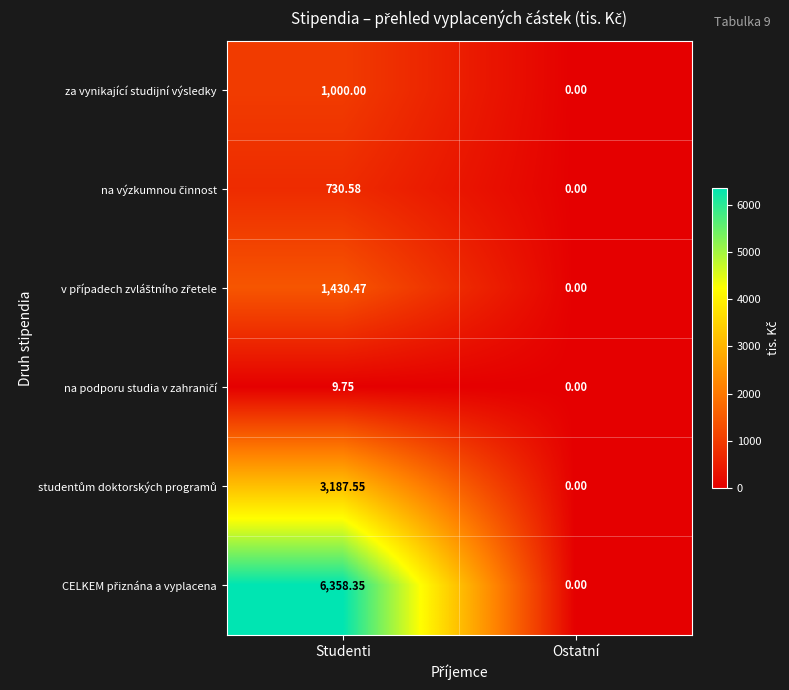

At which category is the sum across all series the highest?

Studenti